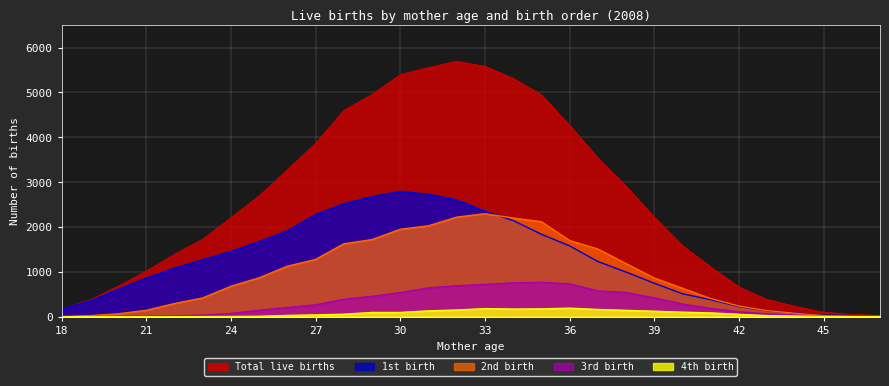

Reading left to right, list all the values displayed in this chart.

1st birth: 167	348	609	864	1082	1270	1454	1673	1913	2277	2520	2676	2795	2730	2606	2355	2145	1839	1580	1232	996	747	511	380	226	130	84	36	27	14
2nd birth: 4	24	65	143	294	419	678	868	1126	1278	1626	1720	1950	2027	2221	2296	2201	2118	1700	1510	1185	864	634	406	238	135	77	25	13	10
3rd birth: 1	2	4	11	17	37	72	144	206	265	389	454	539	644	690	720	754	768	732	576	540	421	282	186	109	65	35	19	6	3
4th birth: 0	0	0	0	0	3	4	9	29	41	56	95	95	131	150	181	171	175	191	162	142	123	101	85	53	25	17	8	1	1
Total live births: 172	374	678	1018	1393	1729	2208	2695	3276	3866	4599	4956	5397	5556	5696	5582	5315	4947	4265	3542	2912	2220	1584	1110	662	383	231	101	52	29